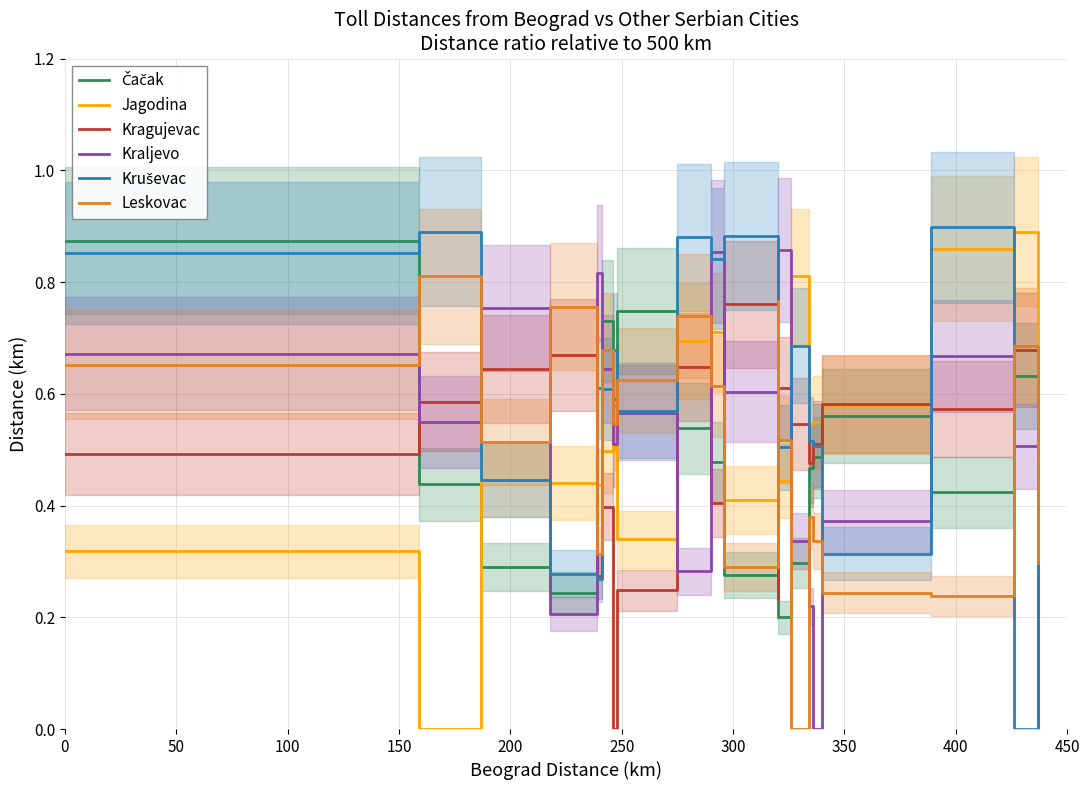

Reading left to right, extract all data points from this chart.

Čačak: 0.9	0.4	0.3	0.2	0.6	0.7	0.6	0.7	0.5	0.5	0.3	0.7	0.2	0.3	0.5	0.5	0.6	0.4	0.6	0.0
Jagodina: 0.3	0.0	0.4	0.4	0.4	0.5	0.6	0.3	0.7	0.7	0.4	0.6	0.4	0.8	0.5	0.6	0.6	0.9	0.9	0.4
Kragujevac: 0.5	0.6	0.6	0.7	0.3	0.4	0.0	0.2	0.6	0.4	0.8	0.2	0.6	0.5	0.5	0.5	0.6	0.6	0.7	0.6
Kraljevo: 0.7	0.6	0.8	0.2	0.8	0.6	0.5	0.6	0.3	0.9	0.6	0.7	0.9	0.3	0.2	0.0	0.4	0.7	0.5	0.5
Kruševac: 0.9	0.9	0.4	0.3	0.3	0.6	0.7	0.6	0.9	0.8	0.9	0.4	0.5	0.7	0.5	0.5	0.3	0.9	0.0	0.6
Leskovac: 0.7	0.8	0.5	0.8	0.3	0.7	0.5	0.6	0.7	0.6	0.3	0.8	0.5	0.0	0.4	0.3	0.2	0.2	0.7	0.3